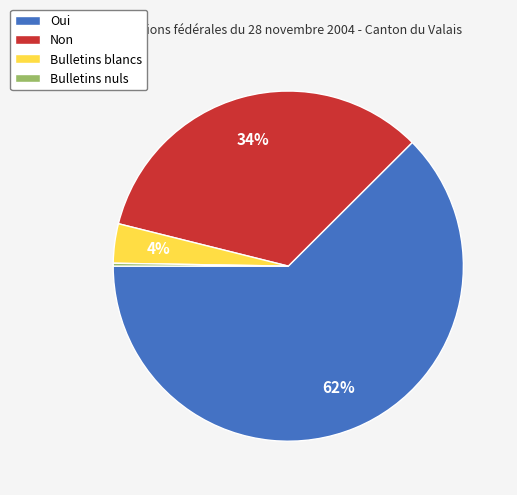

What is the largest slice in the pie chart?

Oui